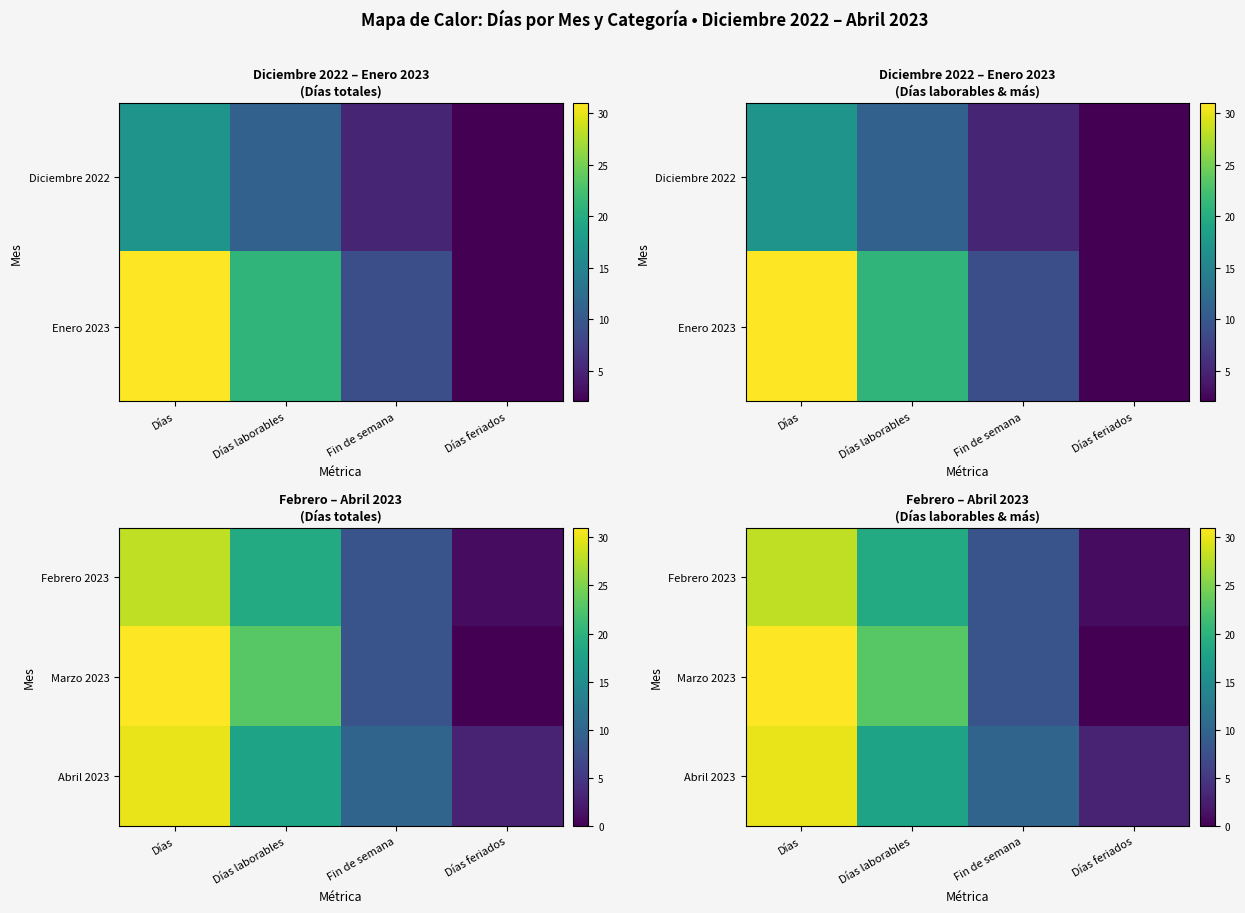

At which label is Abril 2023 closest to 16?

Días laborables